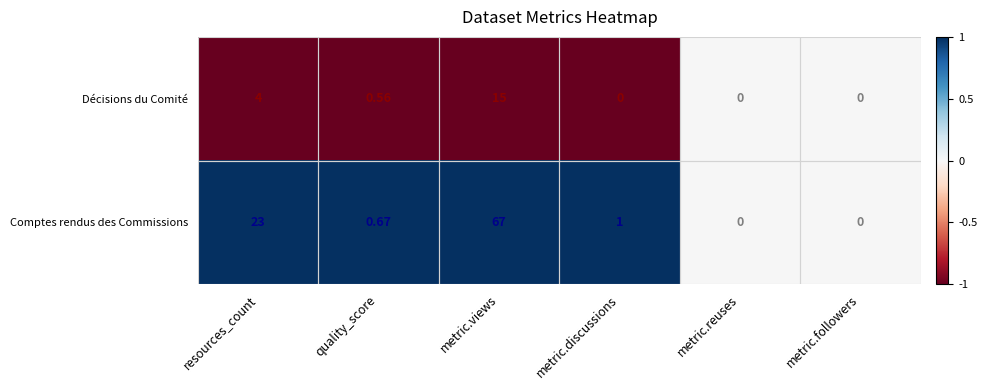

Which label corresponds to the largest value in the chart?

metric.views